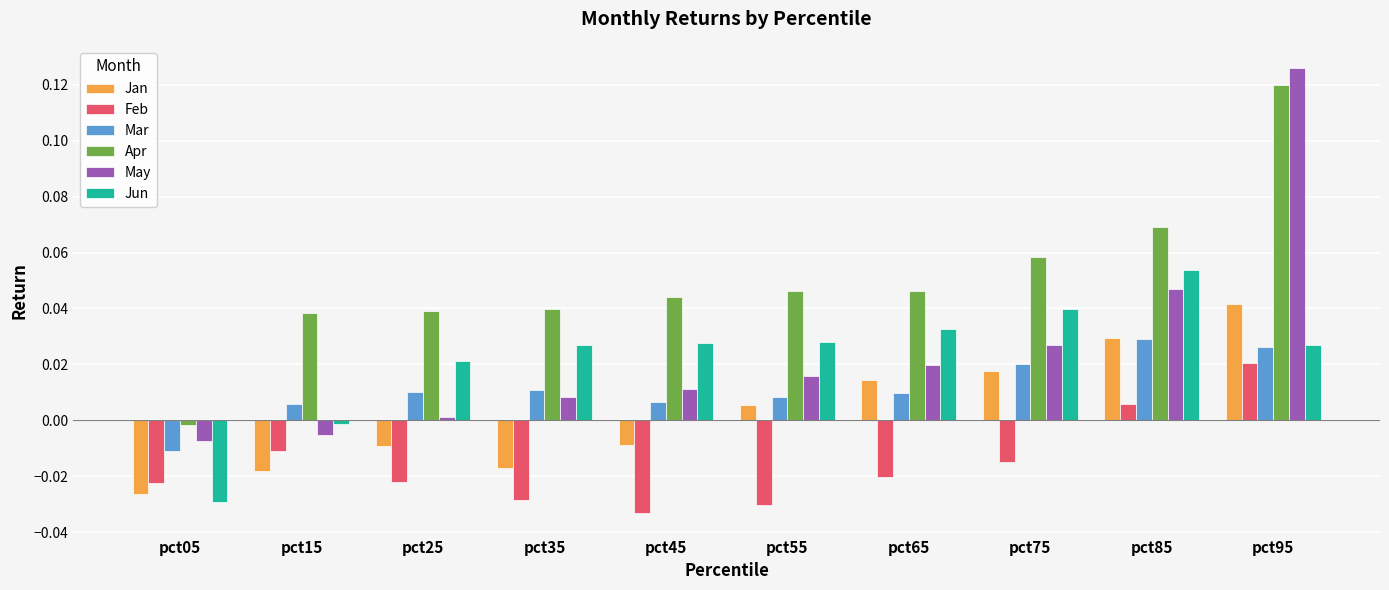

At which label does Feb reach its minimum?

pct45